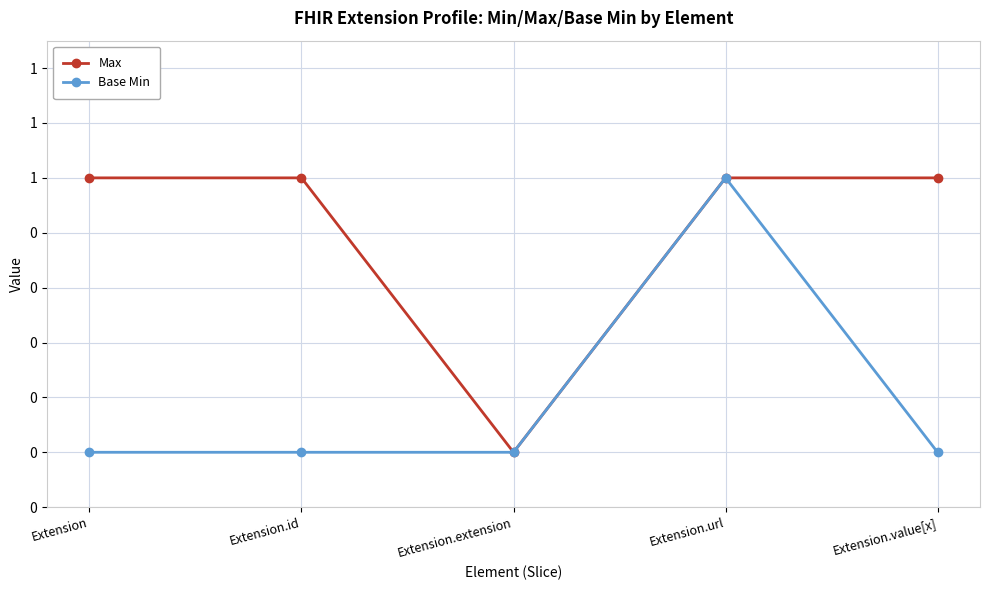

Is this an area chart (filled region under the line)?

No